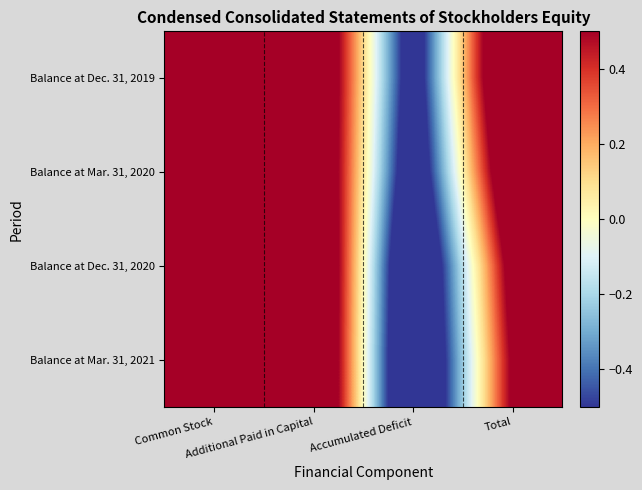

Rank the series at Total from lowest to highest value.

Balance at Mar. 31, 2021, Balance at Dec. 31, 2020, Balance at Mar. 31, 2020, Balance at Dec. 31, 2019